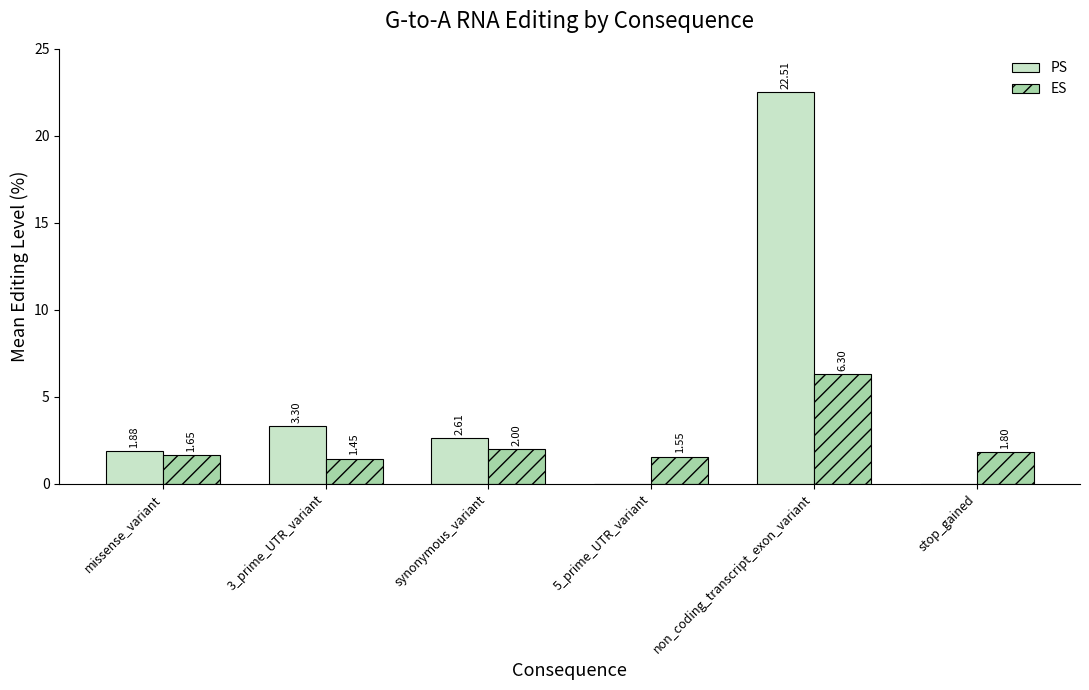

Which label corresponds to the largest value in the chart?

non_coding_transcript_exon_variant